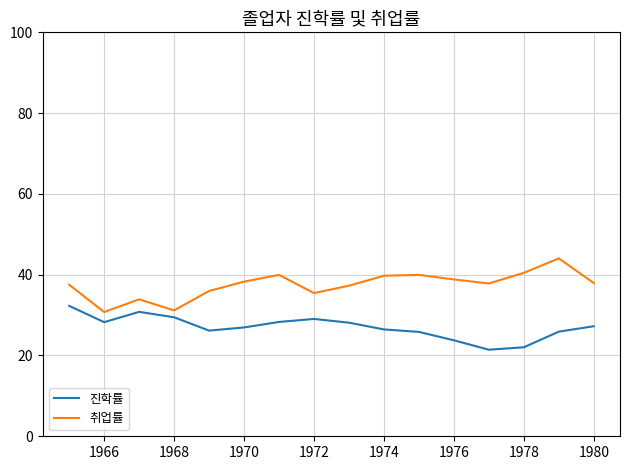

What are all the series names shown in the legend?

진학률, 취업률